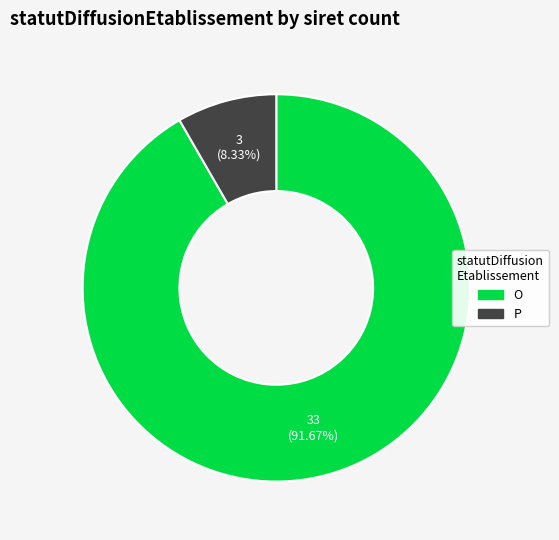

To the nearest percent, what percentage of the pie is P?

8%